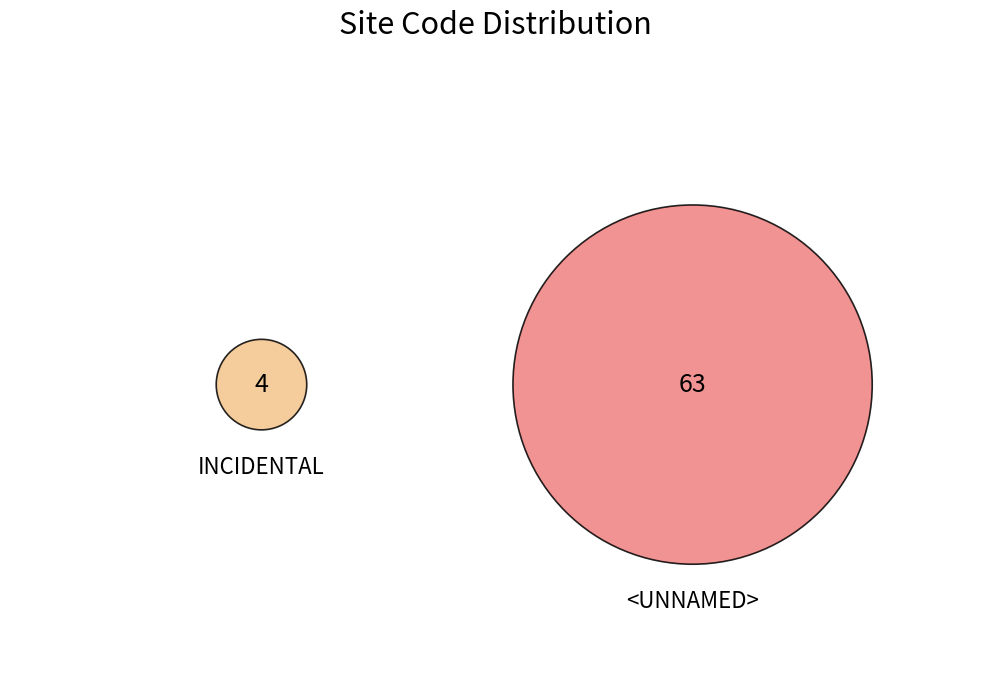

To the nearest percent, what portion does <UNNAMED> represent?

94%